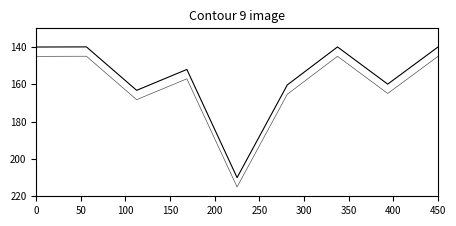

How many lines are shown in the chart?

2